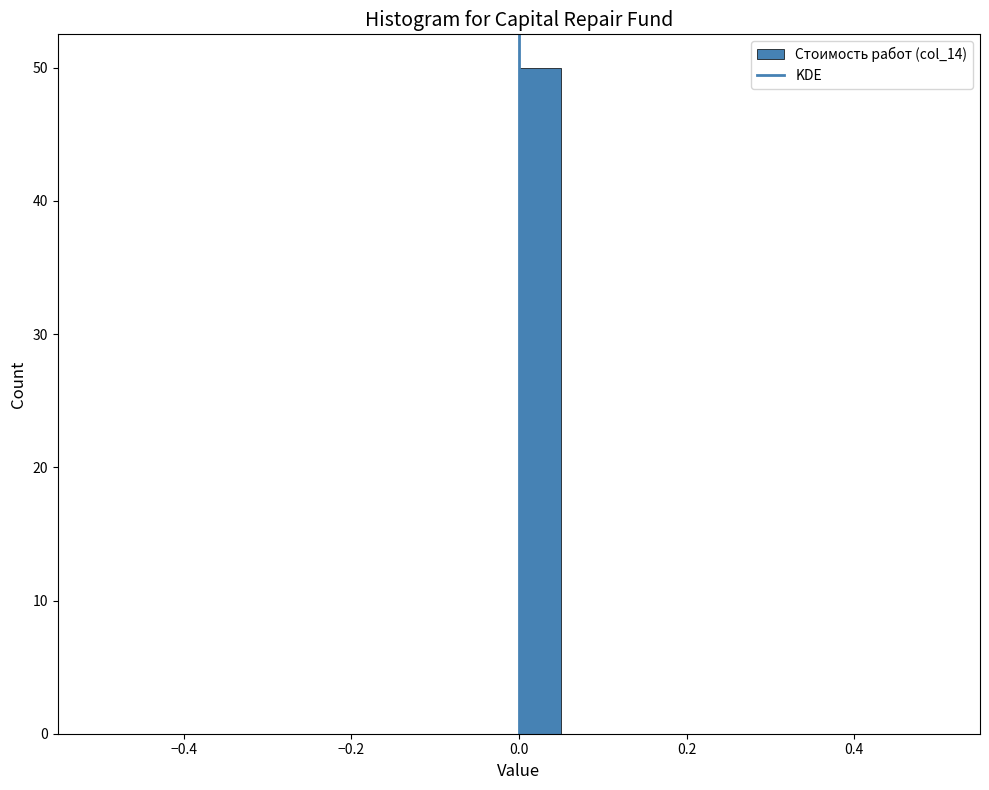

Read against the x-axis, roughly where is the centre of the tallest bar?

0.02